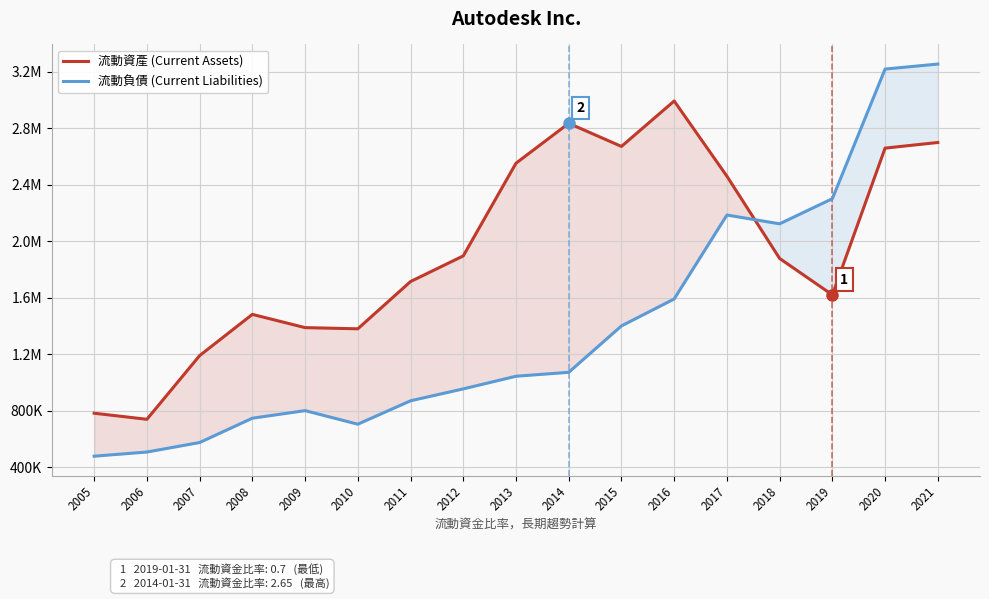

Reading left to right, list all the values displayed in this chart.

流動資產 (Current Assets): 2005=781797	2006=738700	2007=1189700	2008=1481800	2009=1388000	2010=1379600	2011=1714300	2012=1895900	2013=2552400	2014=2835000	2015=2671300	2016=2993100	2017=2460600	2018=1877900	2019=1620000	2020=2659300	2021=2699200
流動負債 (Current Liabilities): 2005=477468	2006=506900	2007=574200	2008=746500	2009=800100	2010=704000	2011=869800	2012=954100	2013=1043700	2014=1071500	2015=1400100	2016=1591000	2017=2185400	2018=2123200	2019=2301200	2020=3219200	2021=3254700